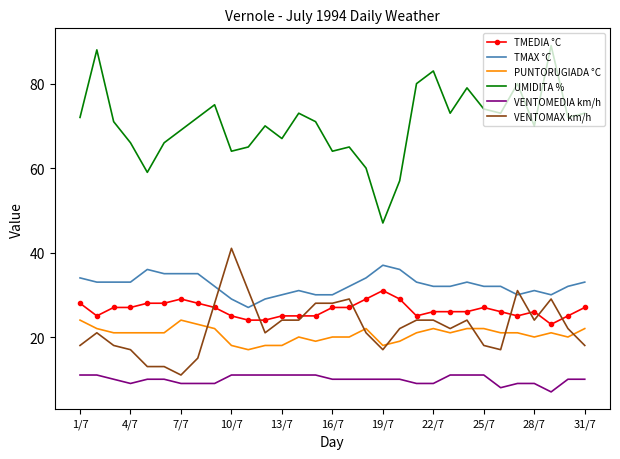

Which series has the largest range (max minus min)?

UMIDITA %